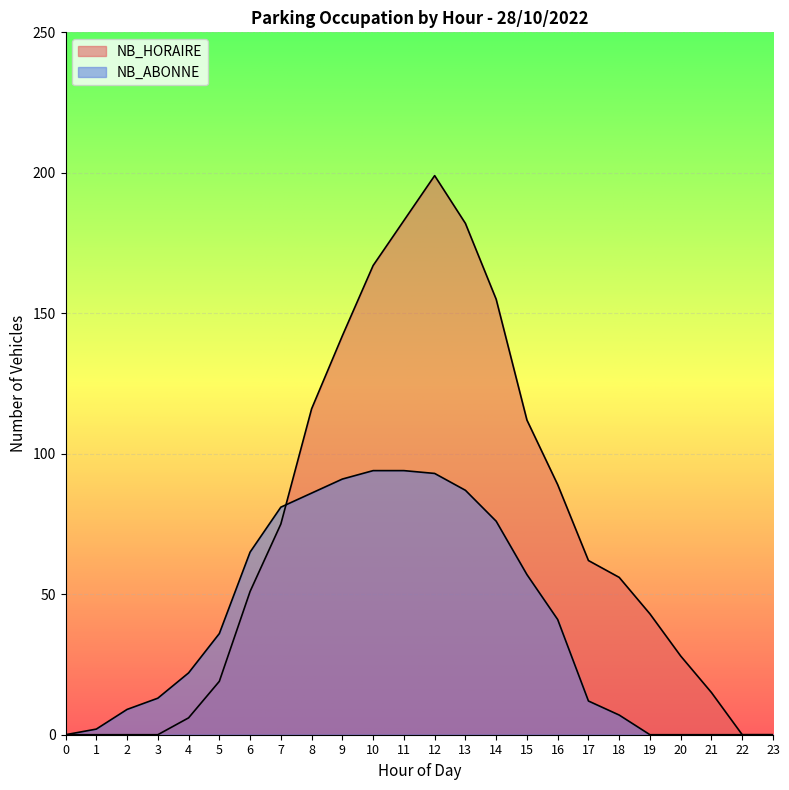

What is the spread (max minus min) of values at 15?

55